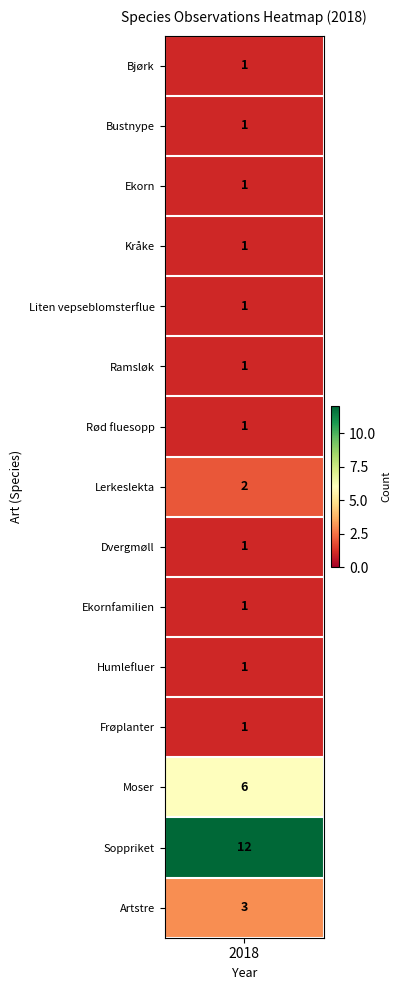

What is the greatest value displayed?

12